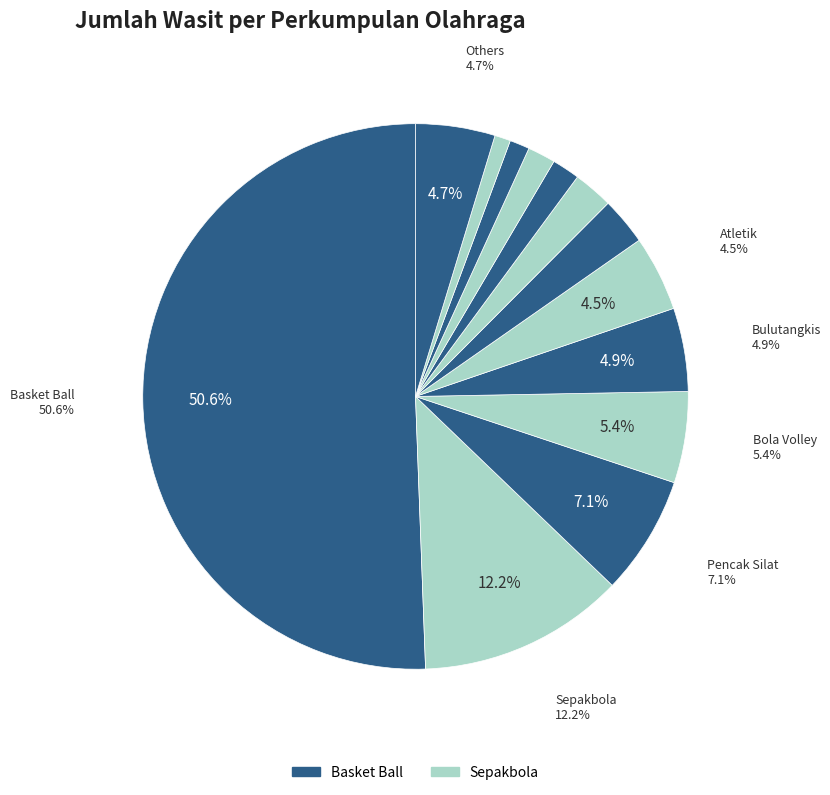

True or false: Bola Volley accounts for 1% of the total.

False